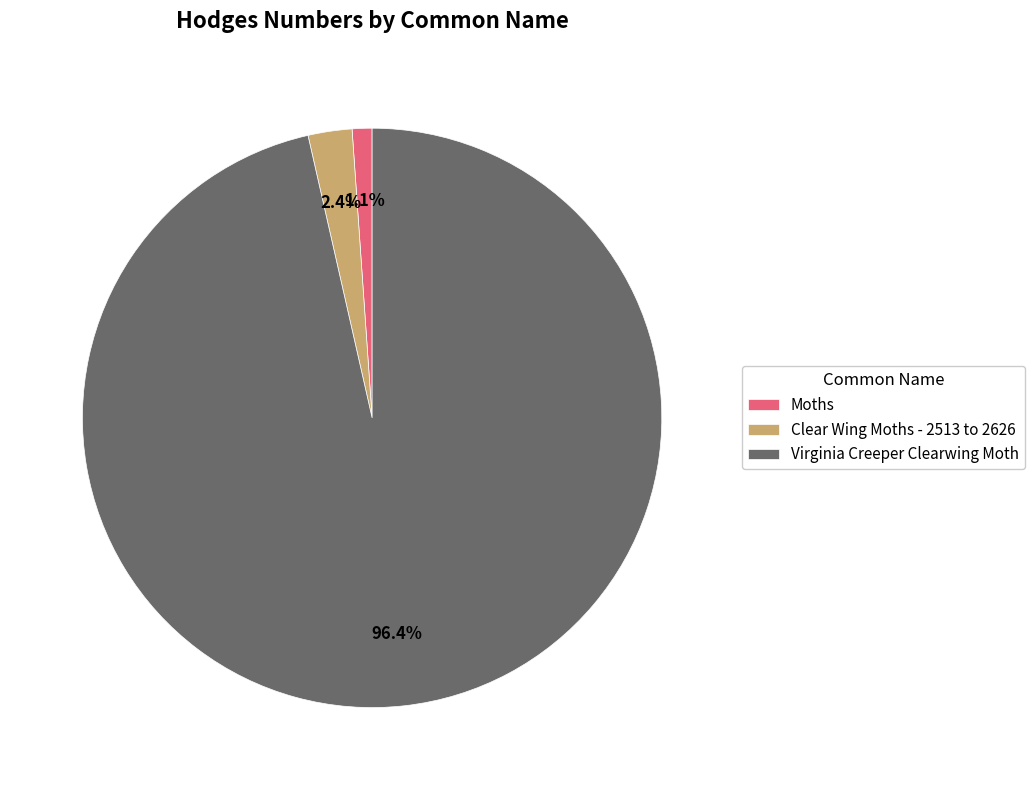

Which slice is the smallest?

Moths